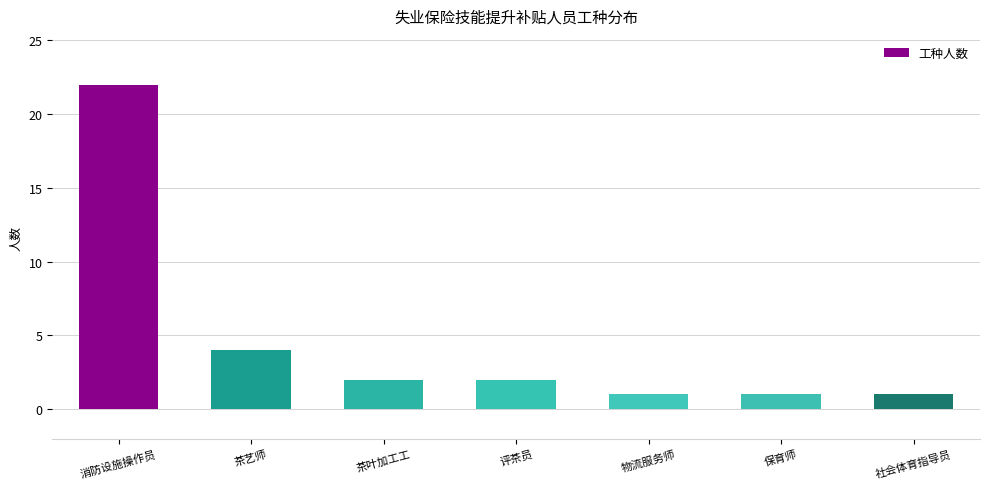

The value at 保育师 is 1. True or false?

True